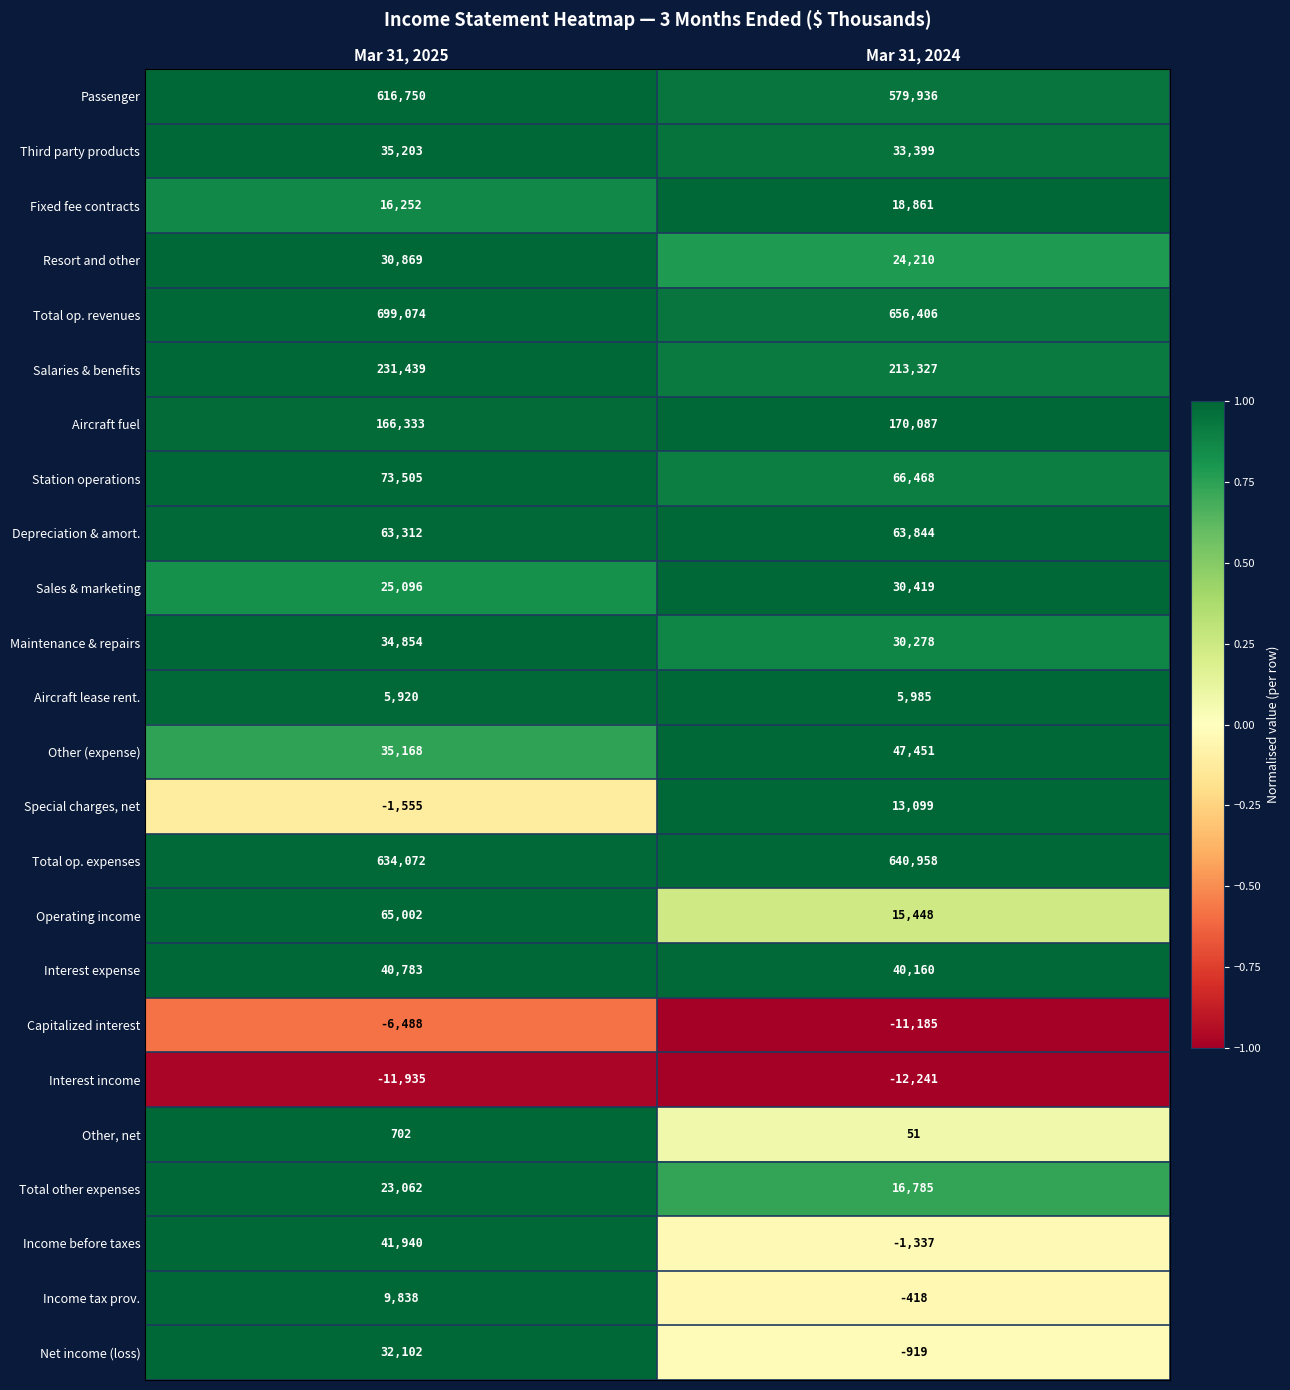

Which series has the largest range (max minus min)?

Operating income